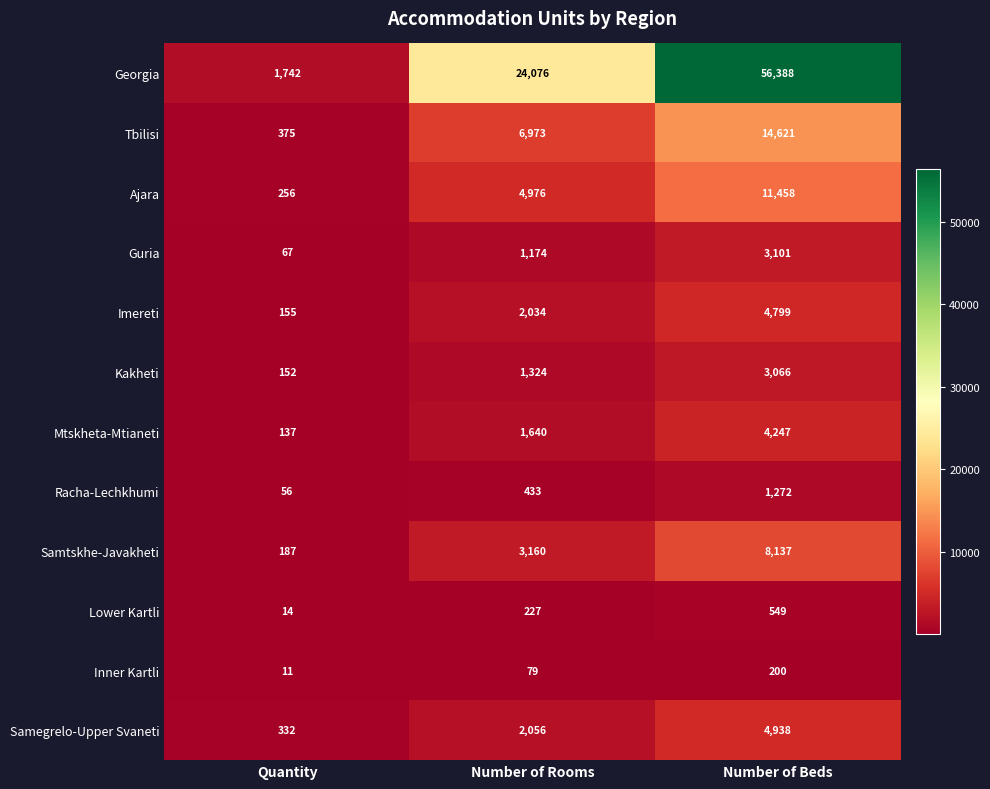

Where is Inner Kartli nearest to the value 105?

Number of Rooms